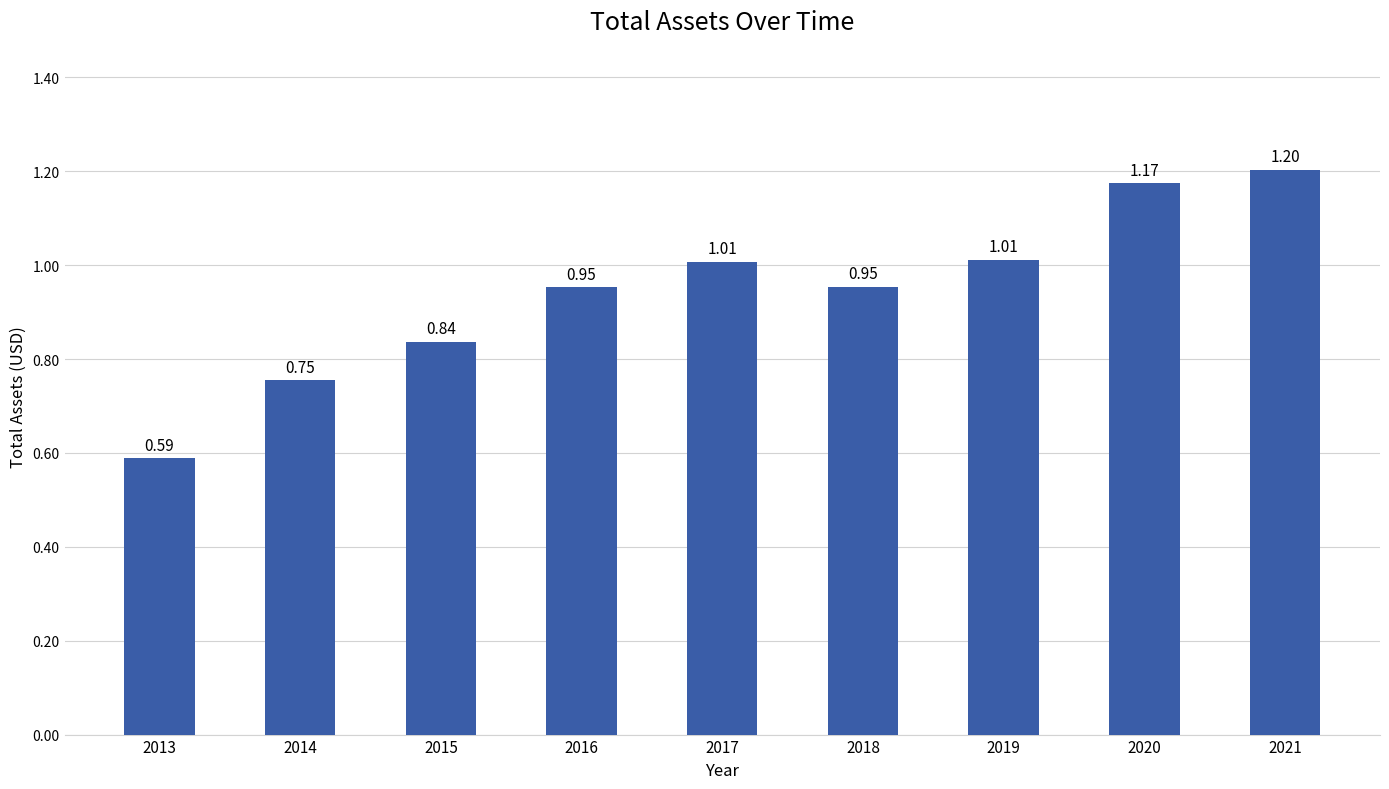

What is the maximum value shown in the chart?

1.2